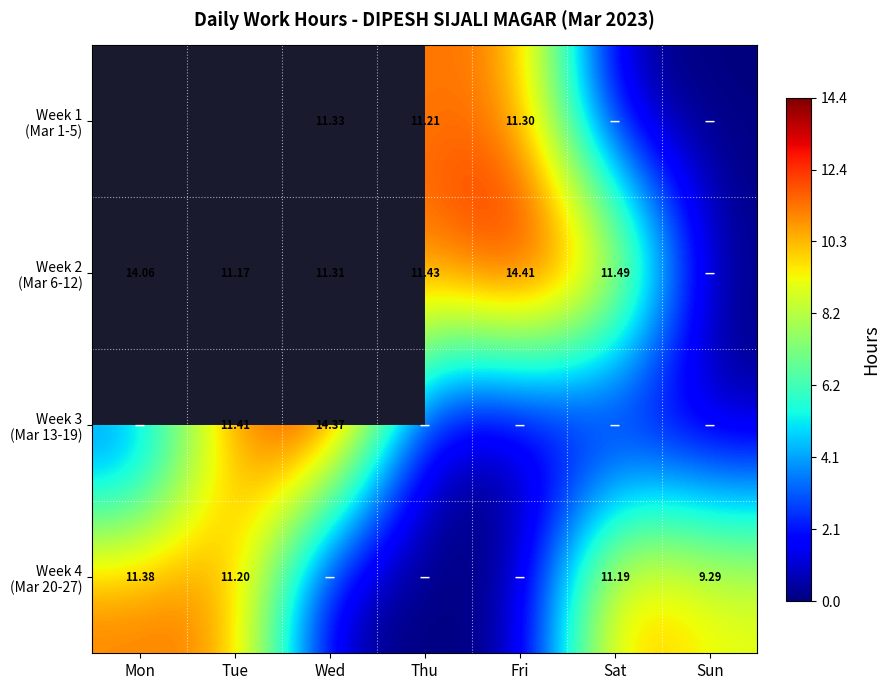

What is the total value across all series at Sat?

22.7